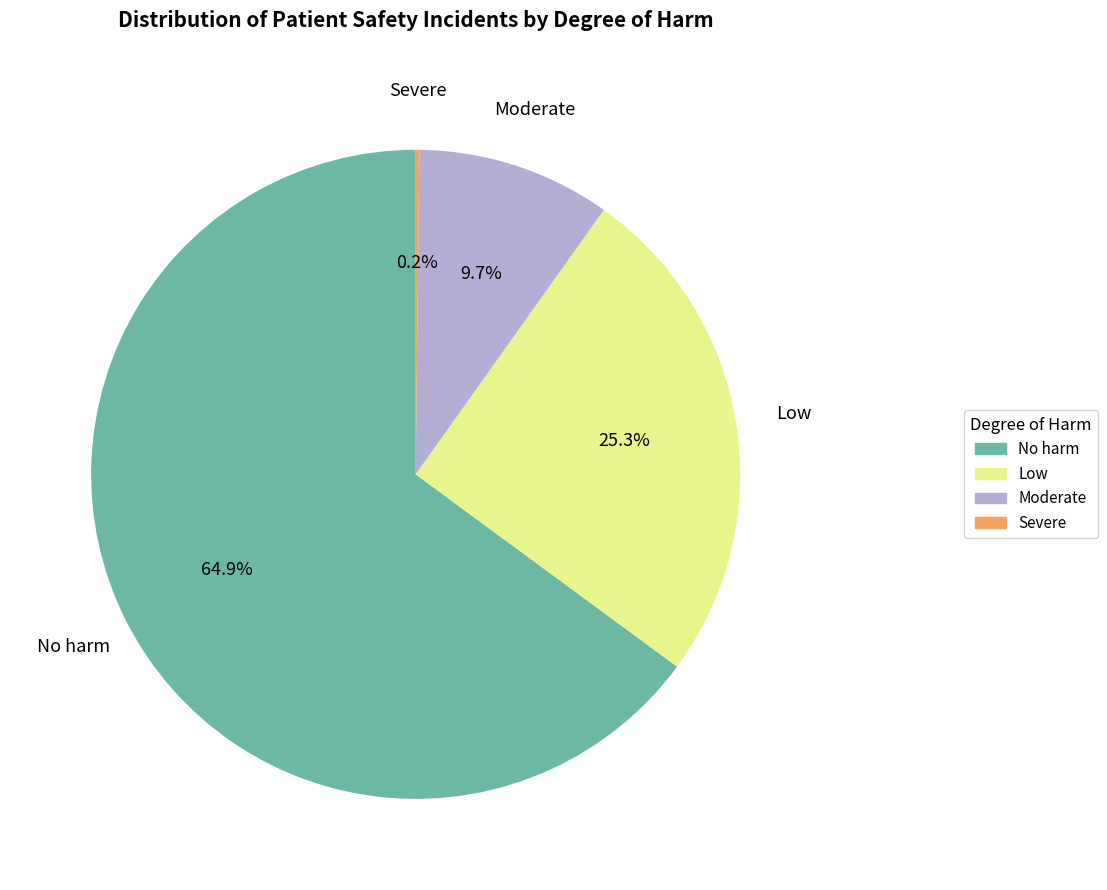

Is there any slice that represents more than half of the pie?

Yes